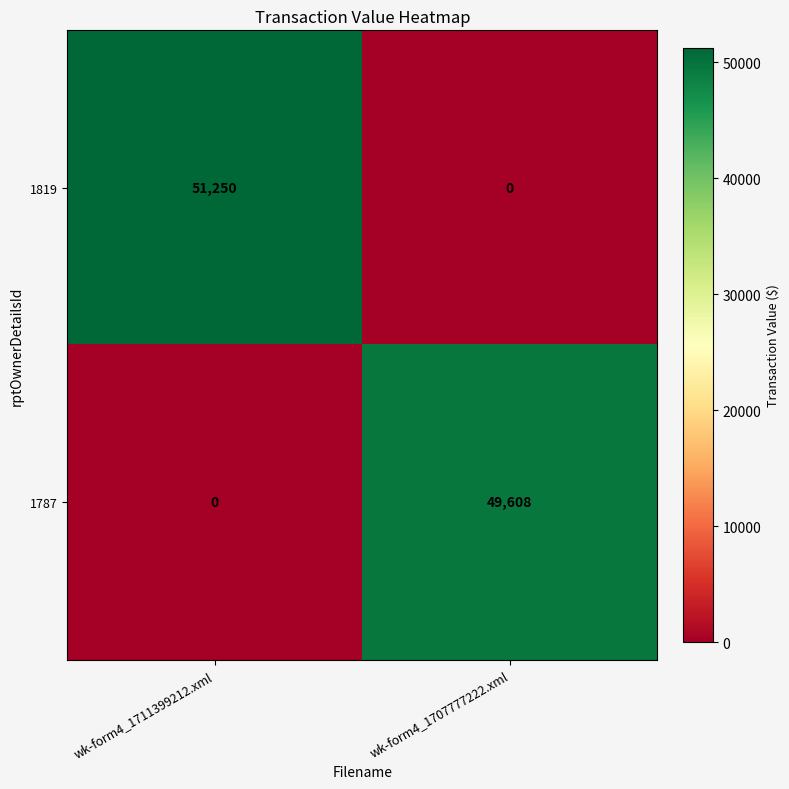

How many values in 1819 are above zero?

1